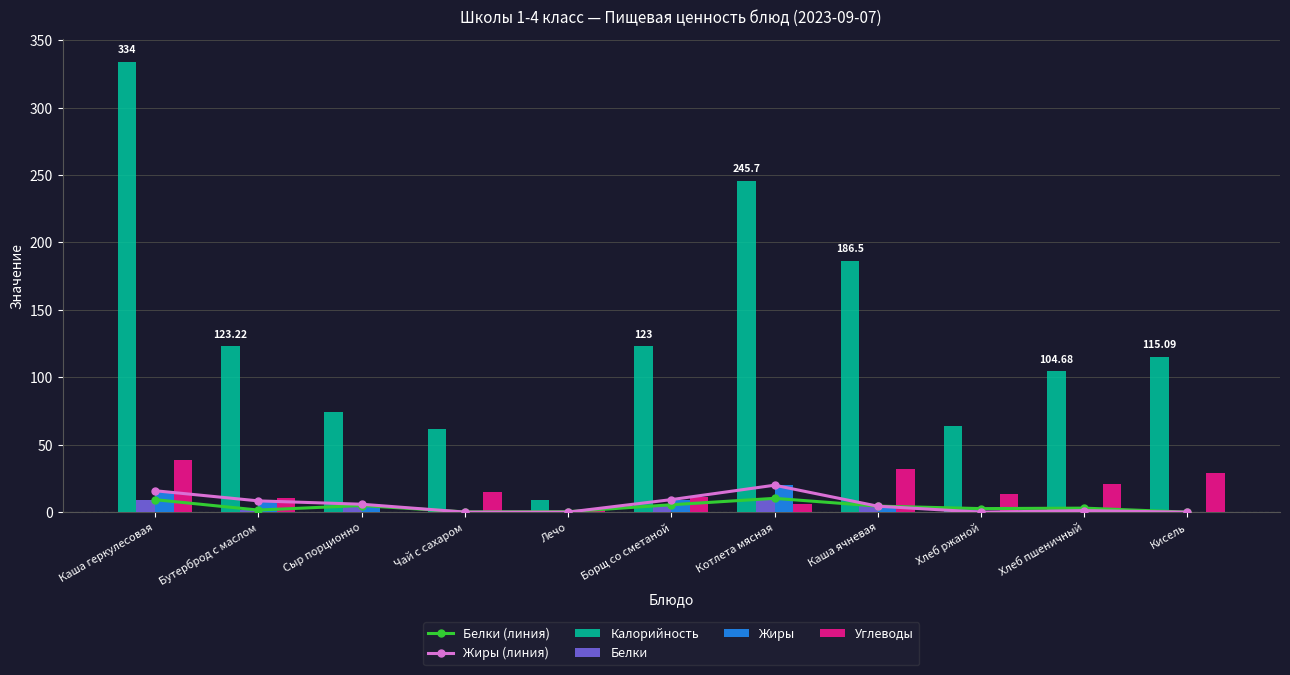

Does the chart contain stacked bars?

No